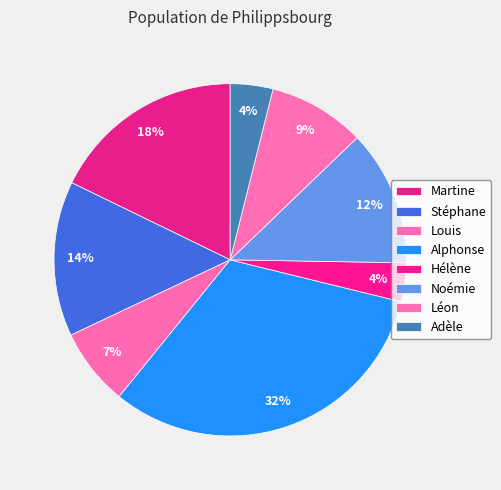

What percentage is the Martine slice, to the nearest percent?

18%